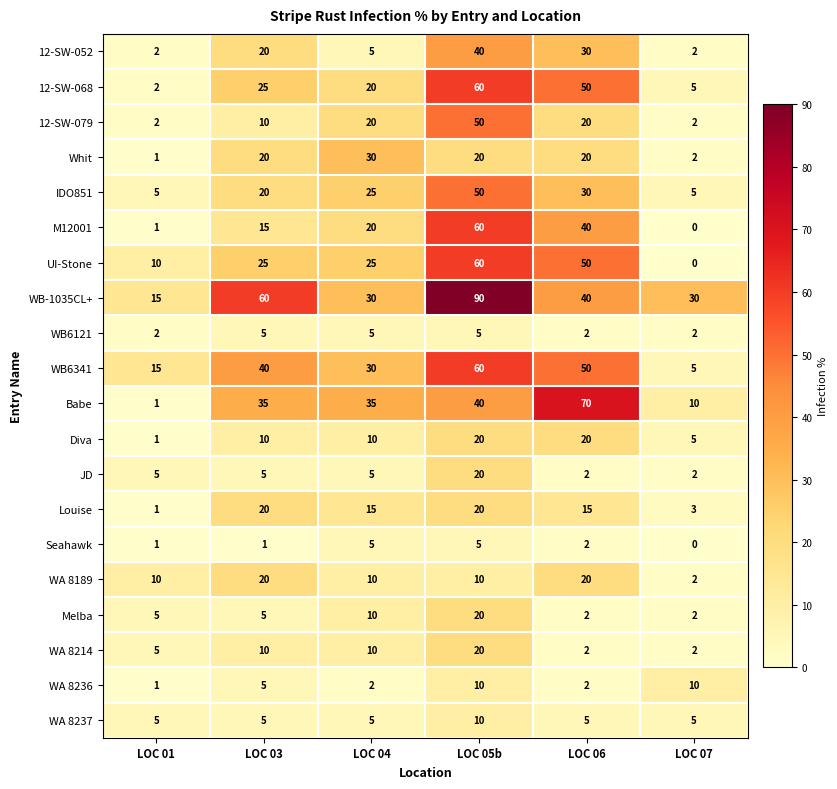

True or false: WA 8236 has a value of 1 at LOC 04.

False